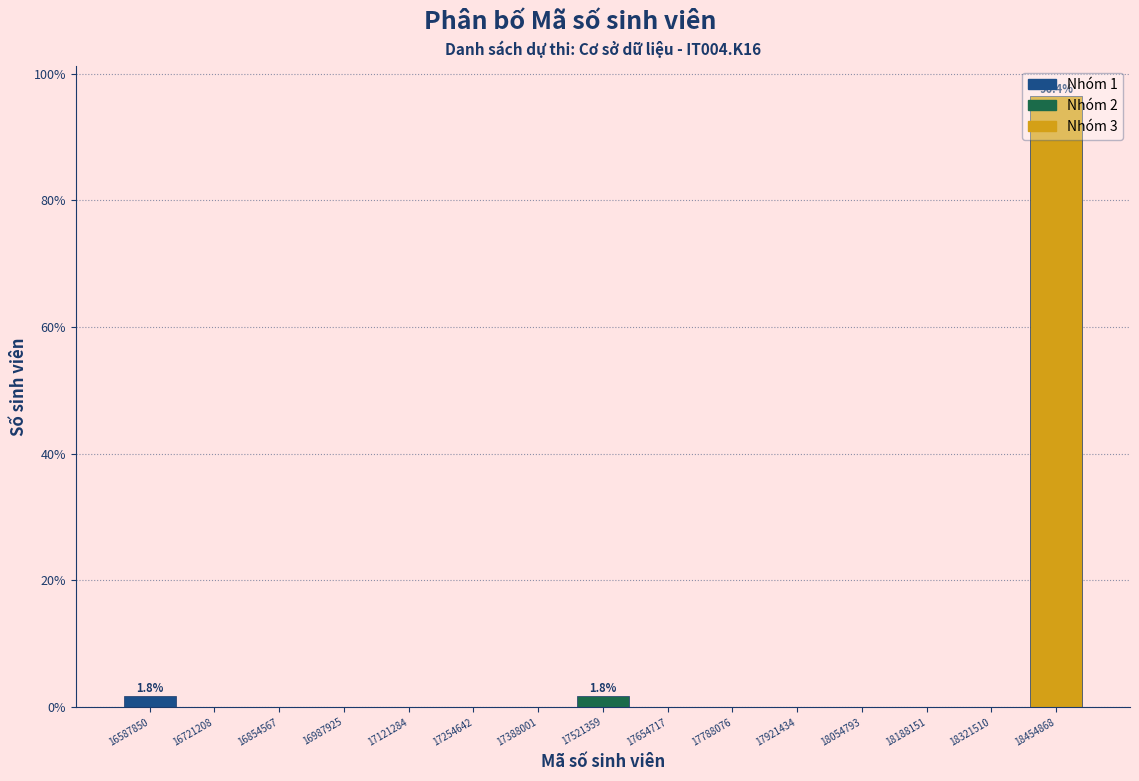

Over which range of the x-axis is the bar tallest?

18380000 to 18520000